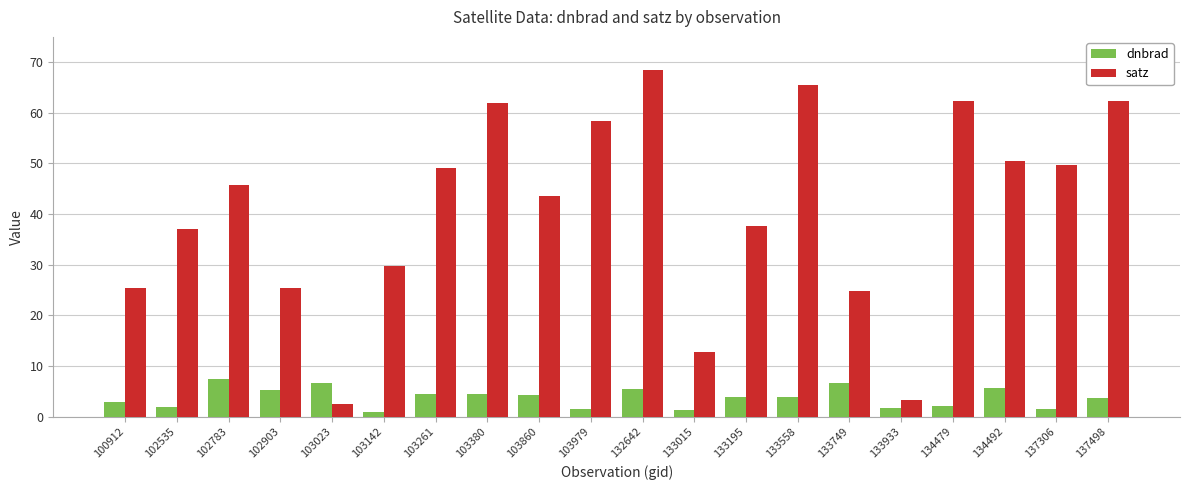

The satz series shows 32.4 at 133749. True or false?

False